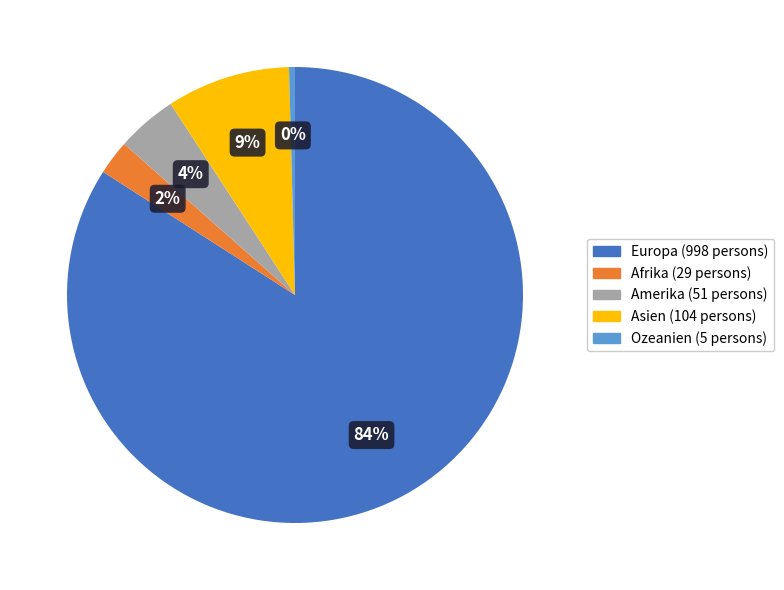

To the nearest percent, what percentage of the pie is Afrika?

2%